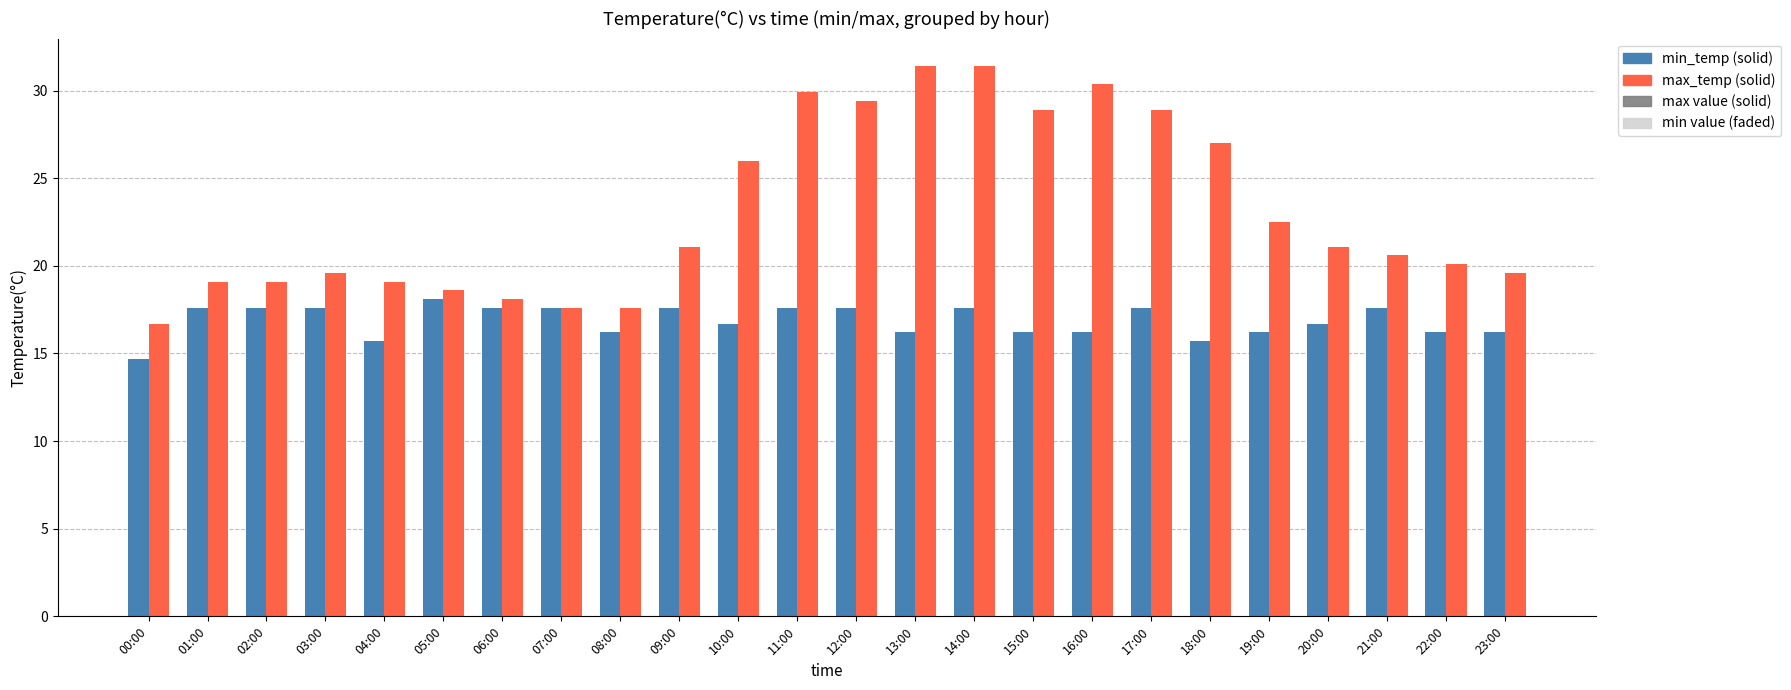

At which category is the sum across all series the highest?

14:00